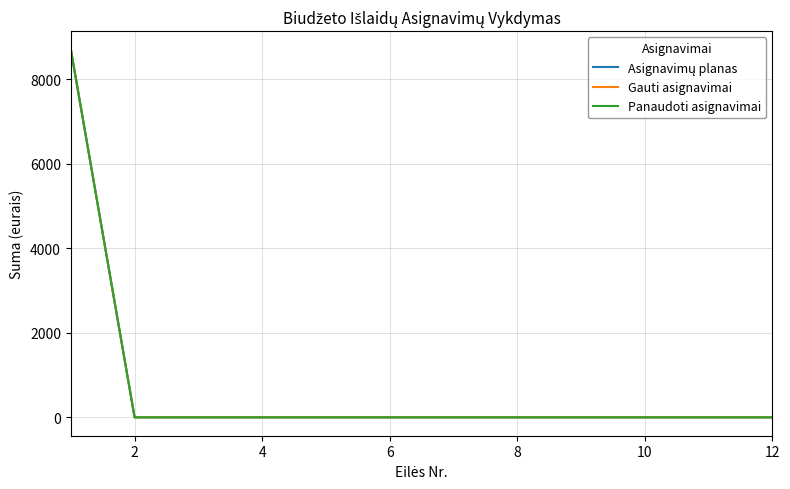

Which series has the largest range (max minus min)?

Asignavimų planas